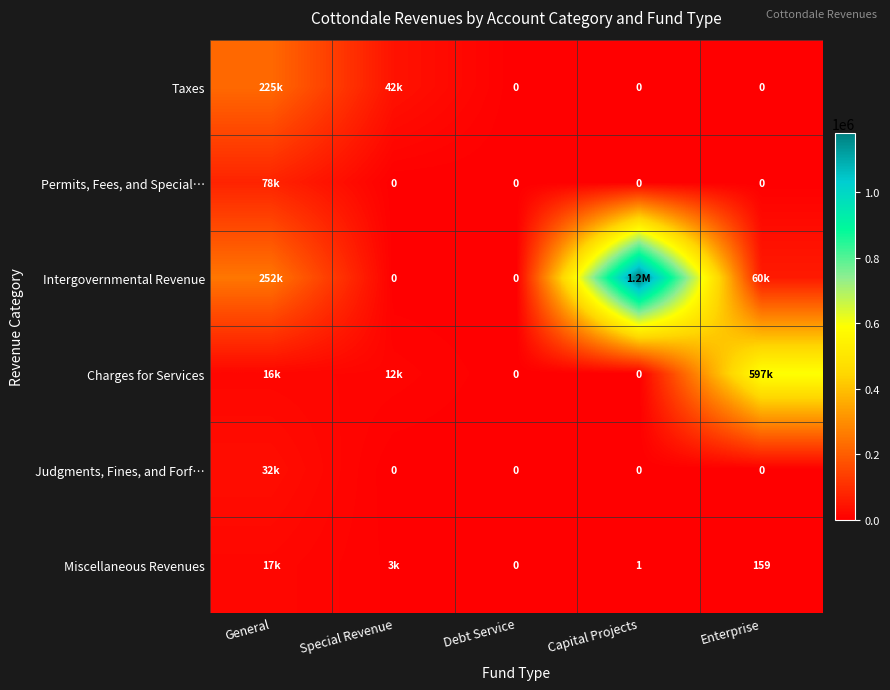

Is the value of Permits, Fees, and Special… at Capital Projects greater than the value of Miscellaneous Revenues at Enterprise?

No